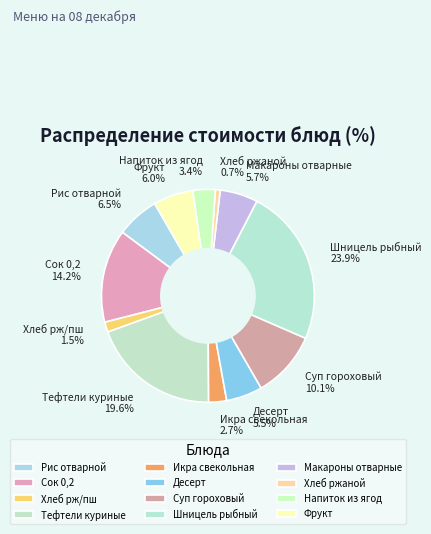

Which category has the smallest portion of the pie?

Хлеб ржаной